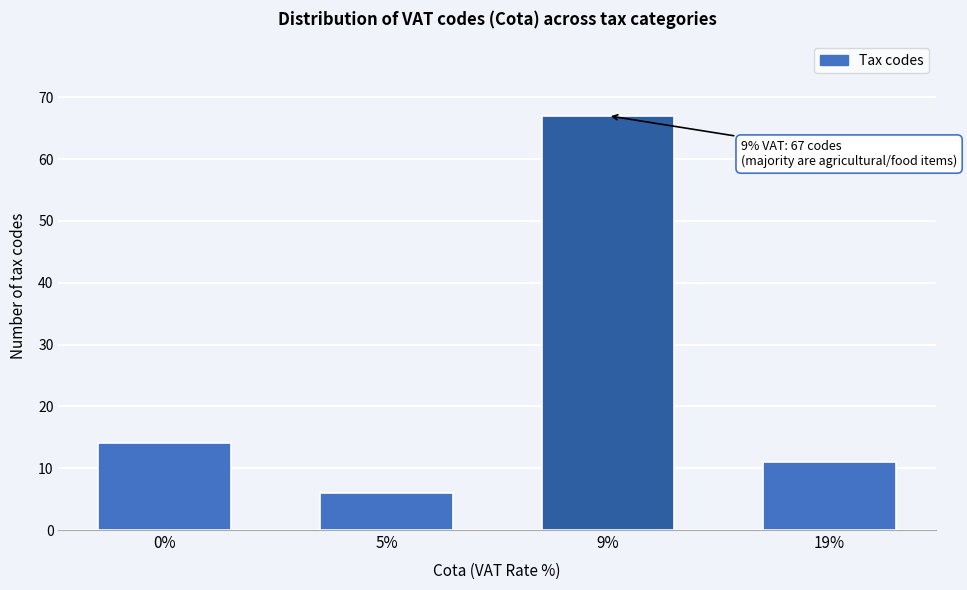

Reading right to left, transcribe all the data shown in this chart.

19%=11	9%=67	5%=6	0%=14